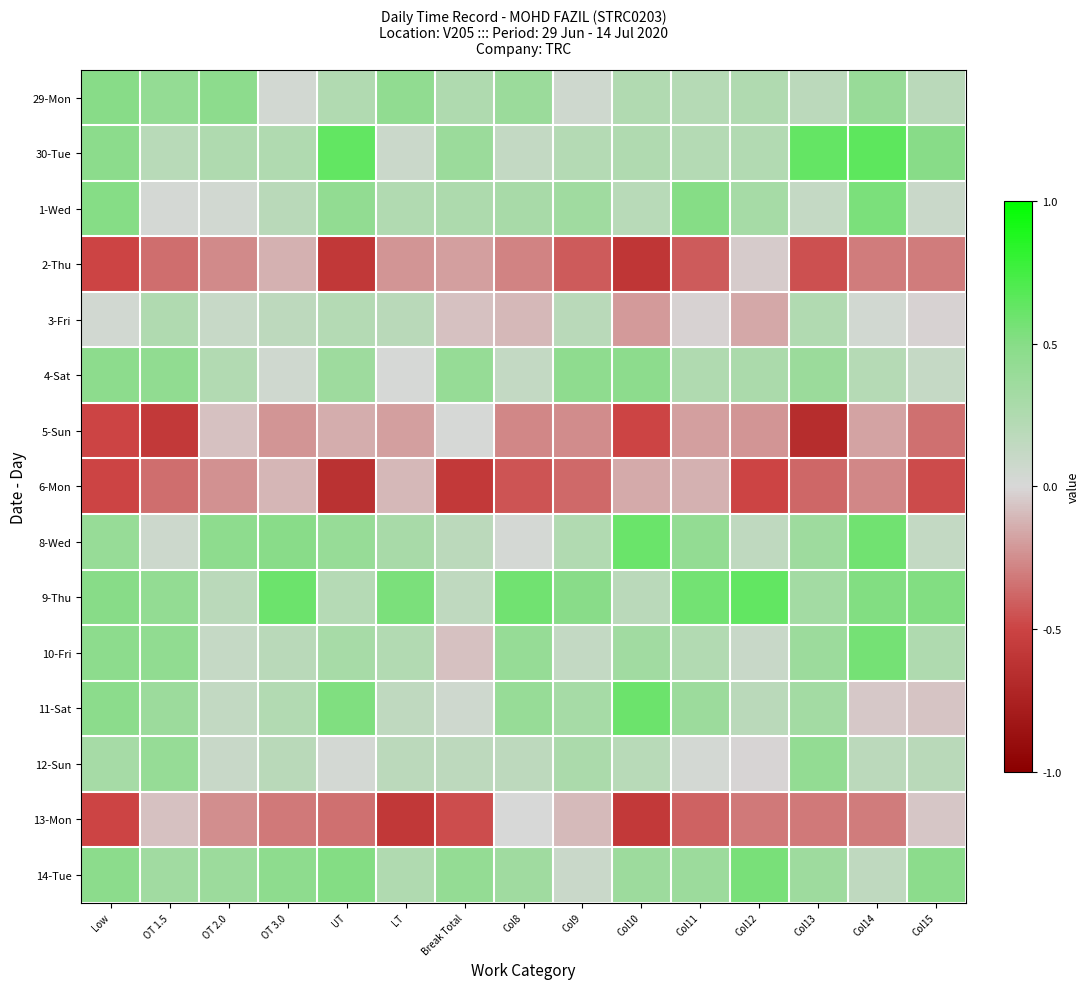

What is the total value across all series at Break Total?

0.9